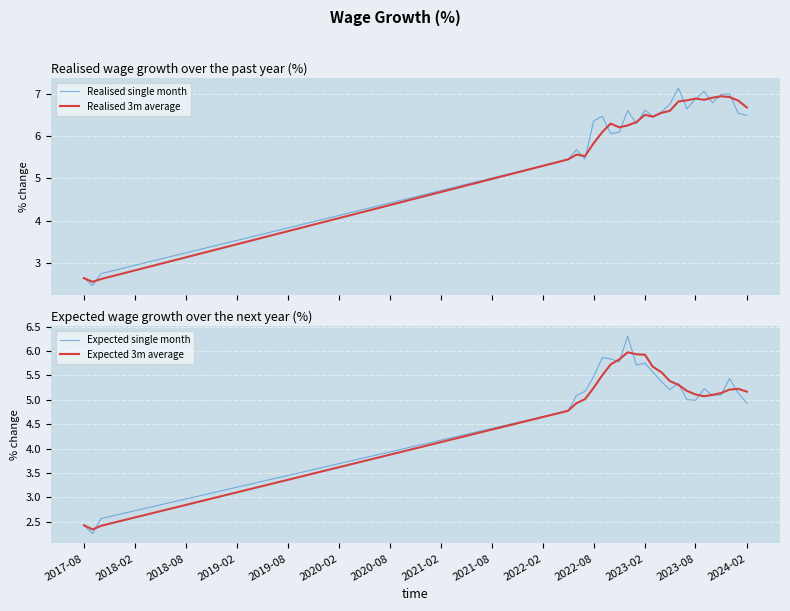

What is the maximum value for Realised single month?

7.1